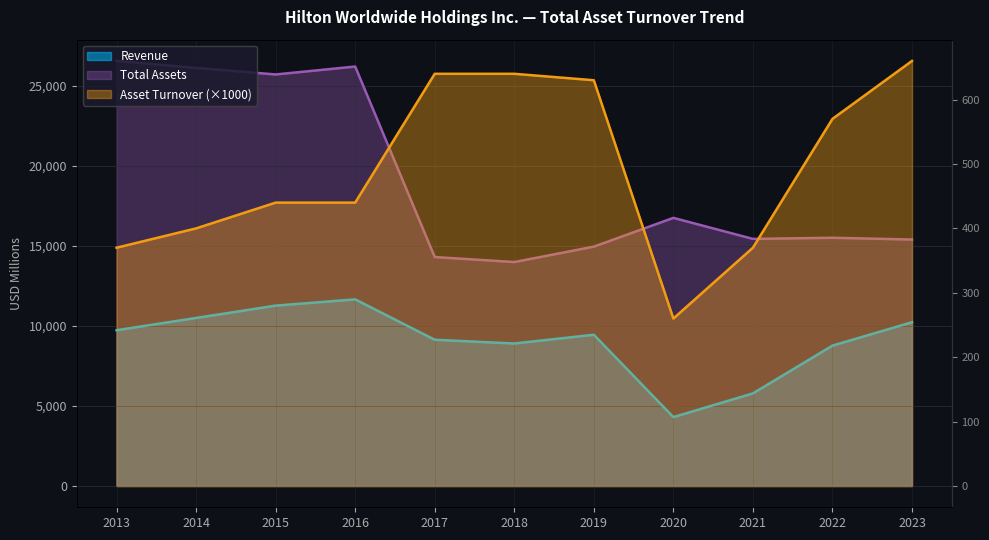

True or false: Revenue and Total Assets intersect in this chart.

False